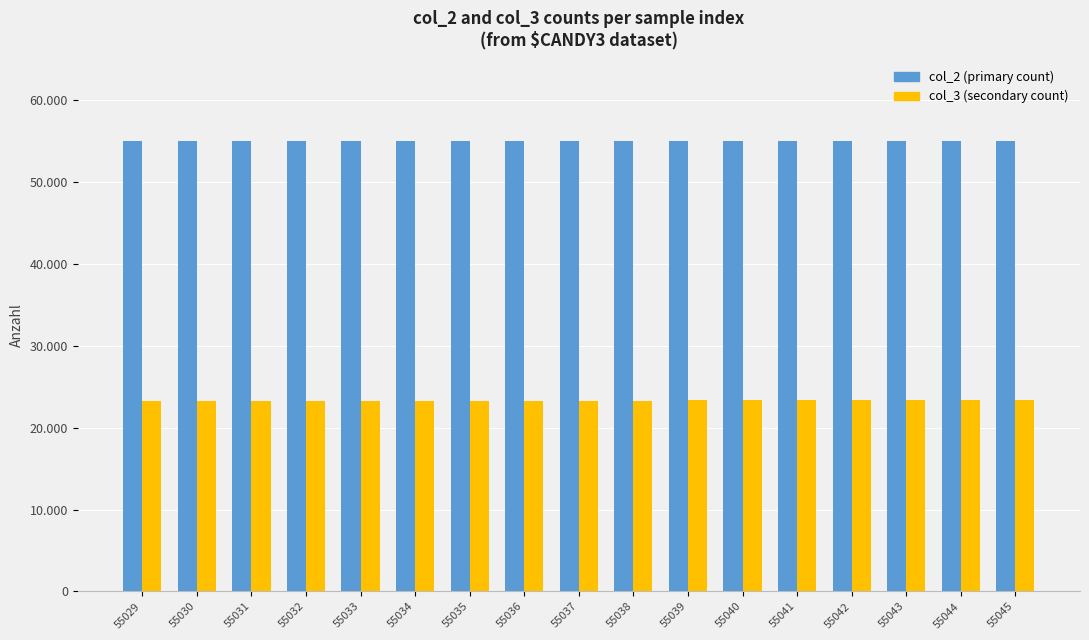

Does the chart contain stacked bars?

No